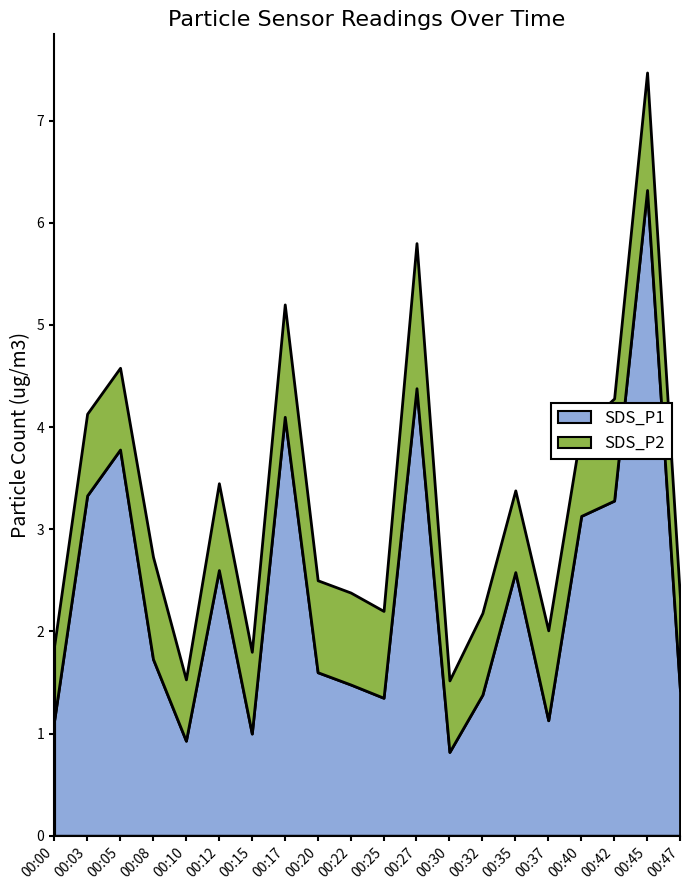

How many lines are shown in the chart?

2